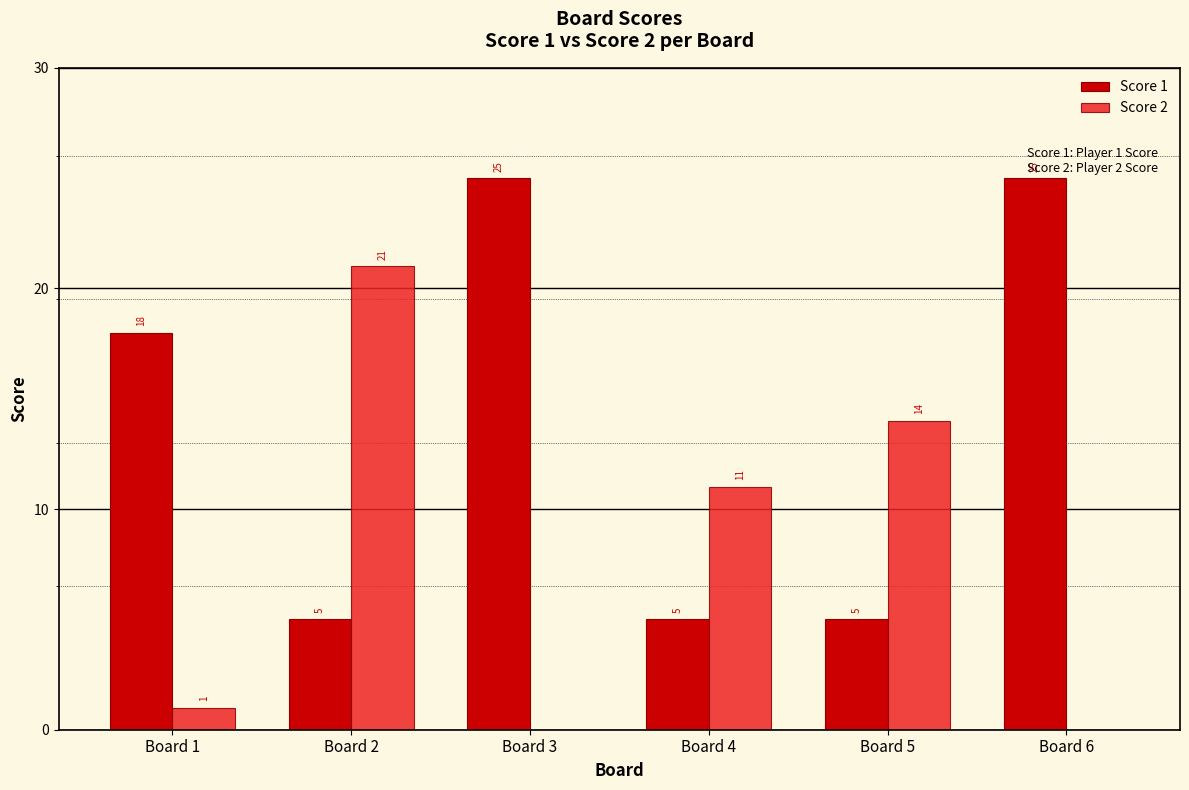

What is the maximum value shown in the chart?

25